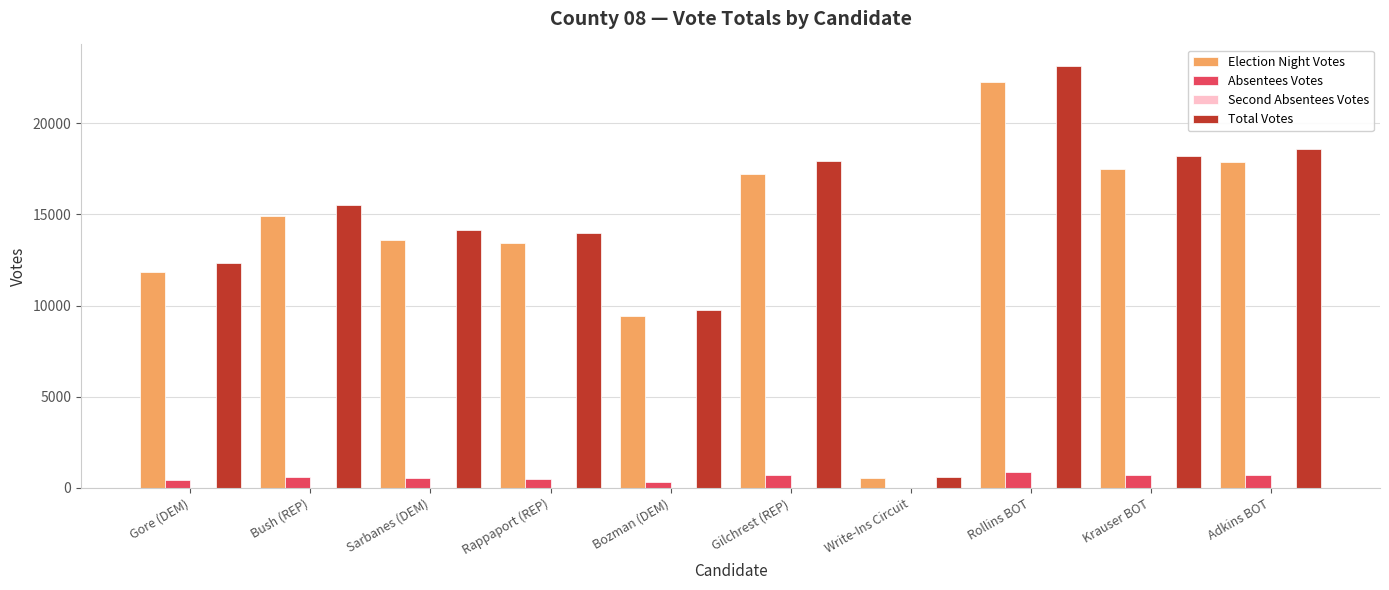

Which series changed the most between Krauser BOT and Adkins BOT?

Total Votes